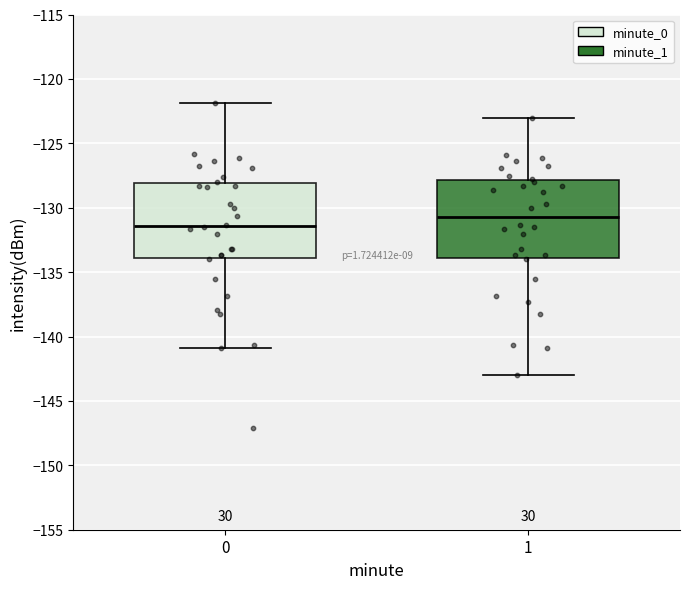

Reading left to right, read every box against the y-axis: the position of its median line, the range the box covers, and the ends of its whiskers. The values are not printed on the chart, so give them approximately, as read against the axis.

0: median -131.5, box -134.0 to -128.0, whiskers -141.0 to -122.0
1: median -130.5, box -134.0 to -128.0, whiskers -143.0 to -123.0